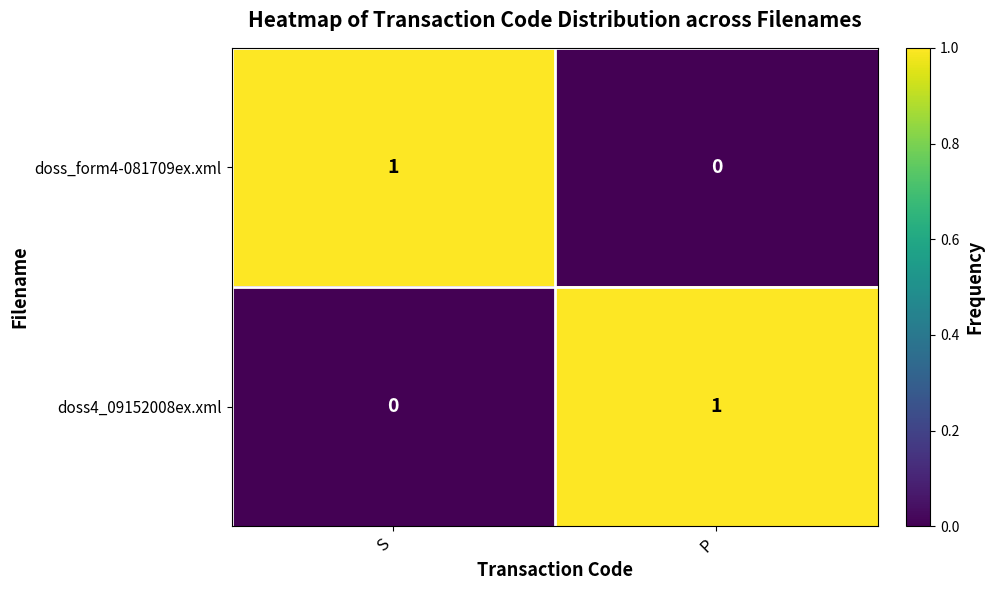

Is the value of doss4_09152008ex.xml at S greater than the value of doss_form4-081709ex.xml at S?

No